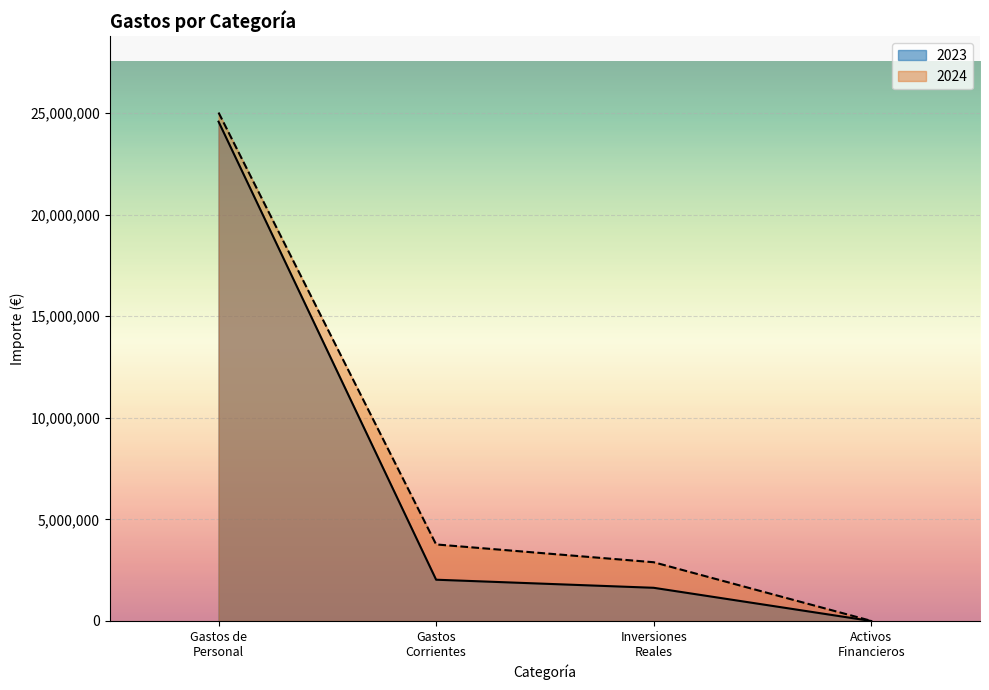

True or false: 2024 and 2023 cross at least once.

False